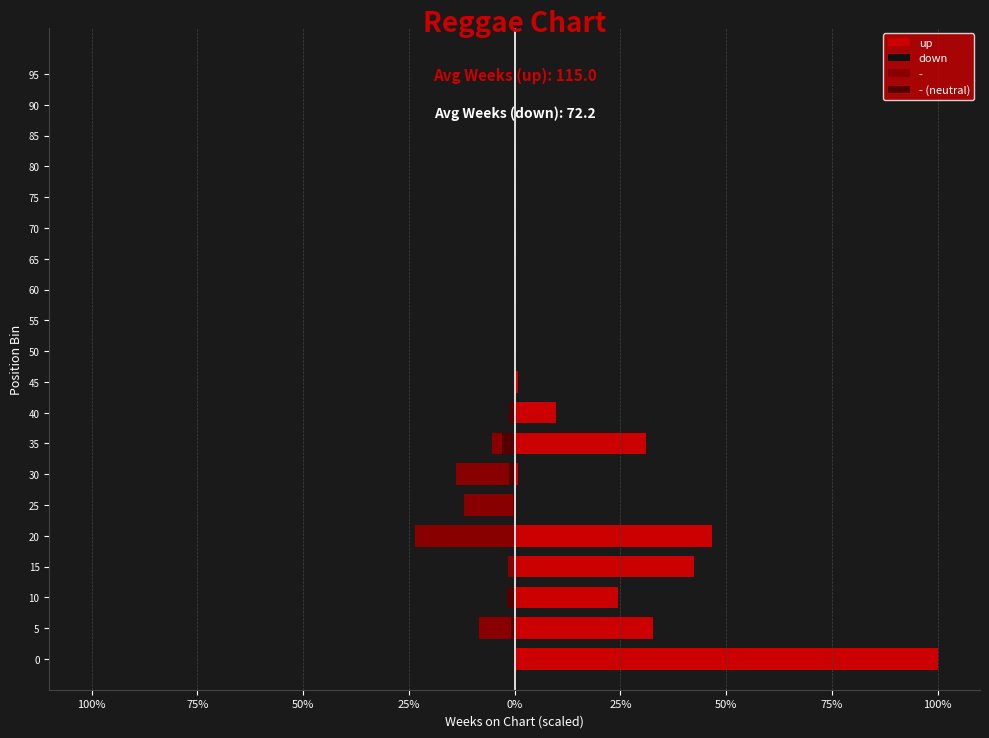

Rank the series at 20 from lowest to highest value.

down, - (neutral), up